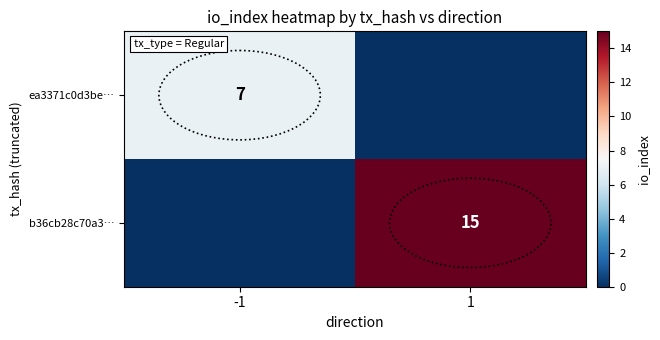

Is the value of b36cb28c70a3… at 1 greater than the value of ea3371c0d3be… at -1?

Yes